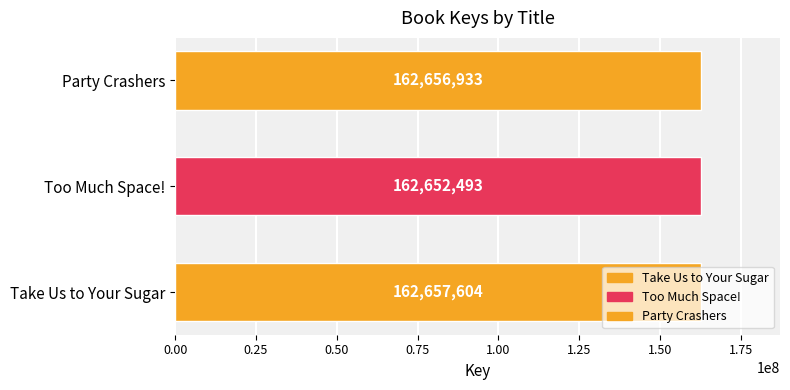

Rank the categories by value from highest to lowest.

Take Us to Your Sugar, Party Crashers, Too Much Space!